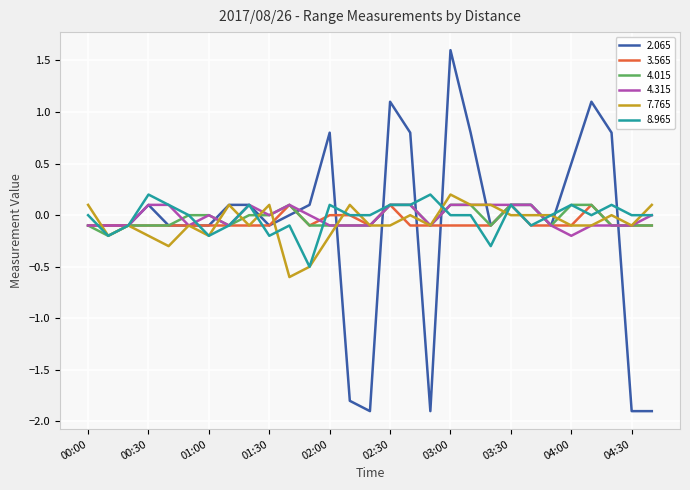

True or false: 2.065 and 4.015 cross at least once.

True